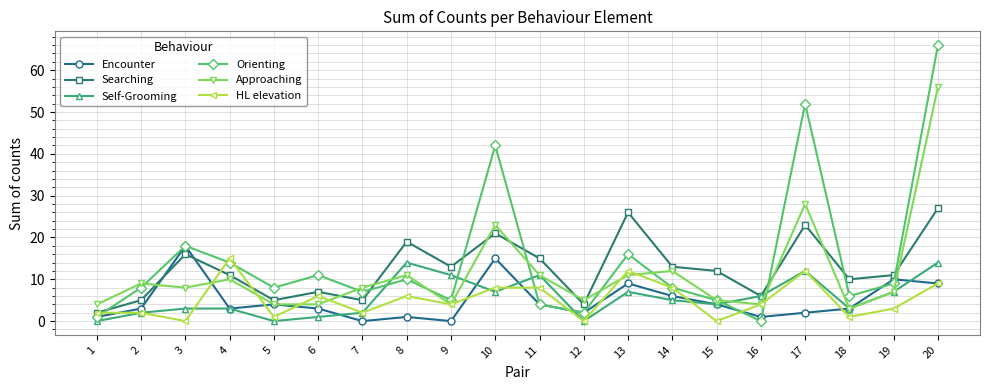

What are all the series names shown in the legend?

Encounter, Searching, Self-Grooming, Orienting, Approaching, HL elevation